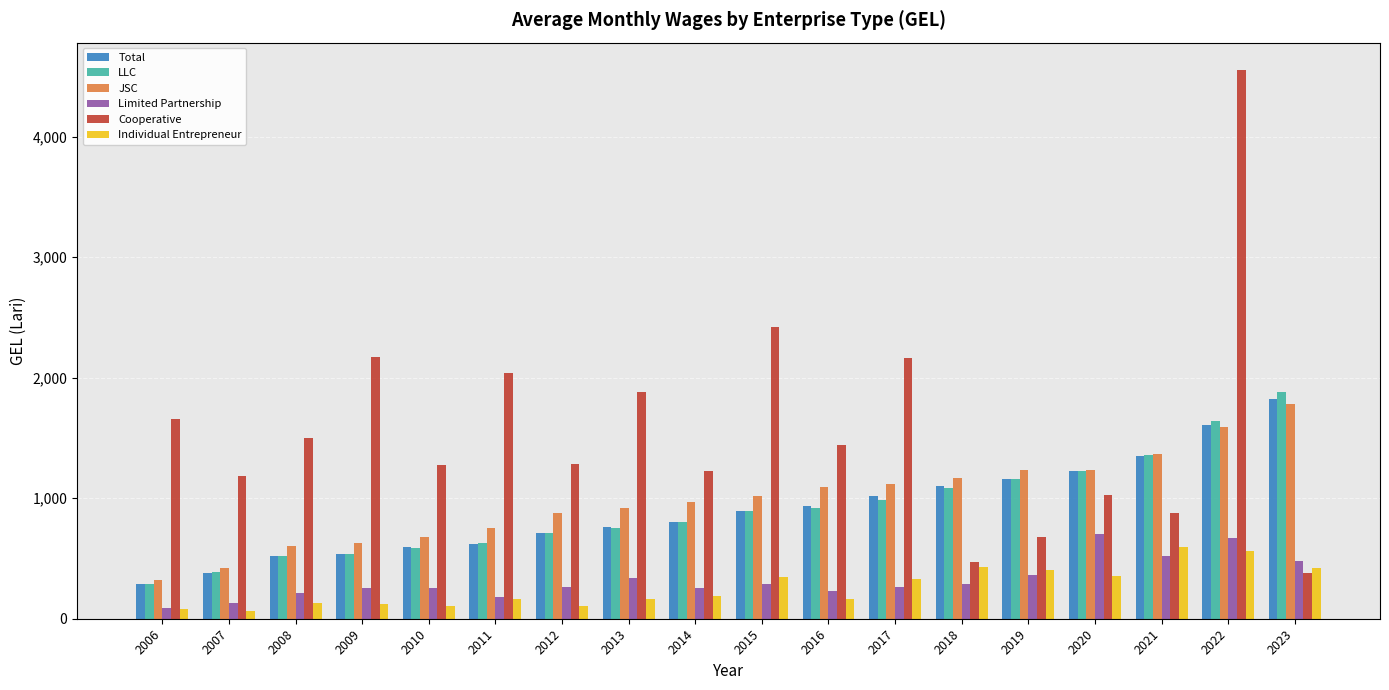

What is the lowest value of the Cooperative series?

379.7